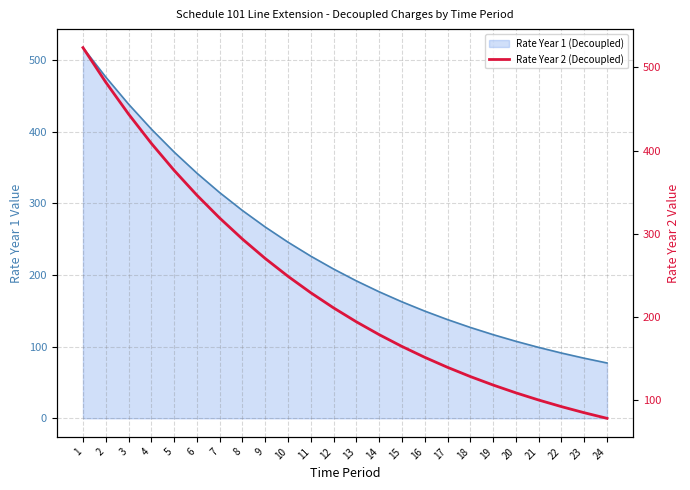

Which category has the lowest value across all series?

24